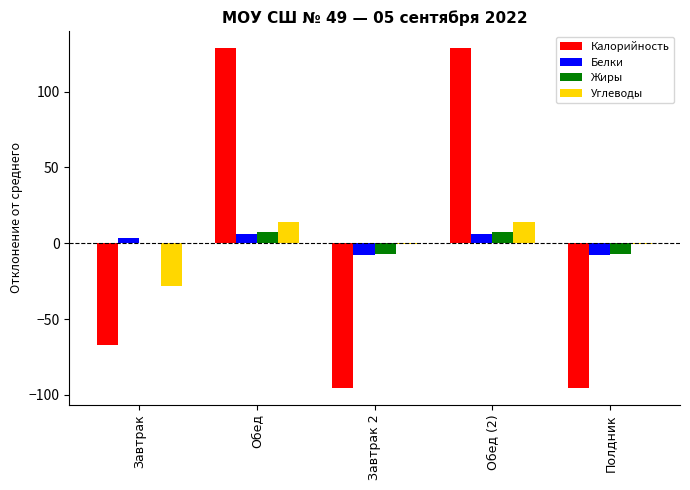

How many distinct data groups are displayed?

4